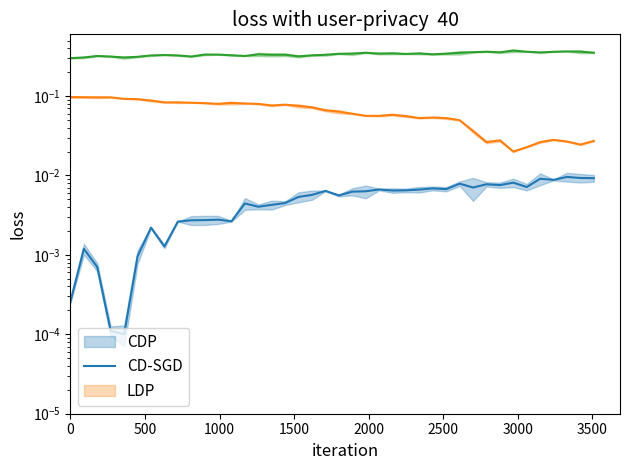

In CD-SGD, how many points are higher than both neighbors (excluding endpoints)?

6